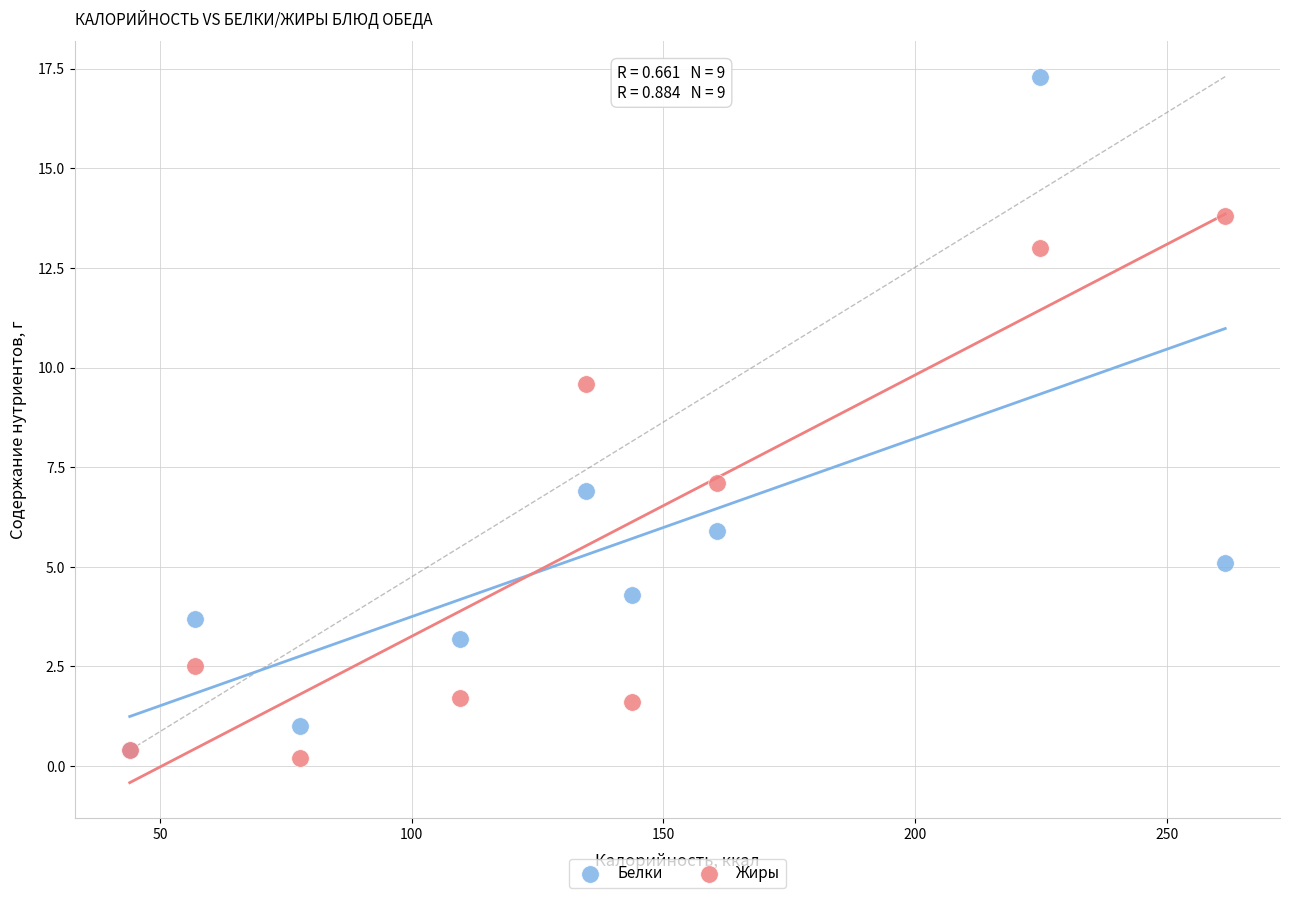

Which series contains the lowest Y value?

Жиры